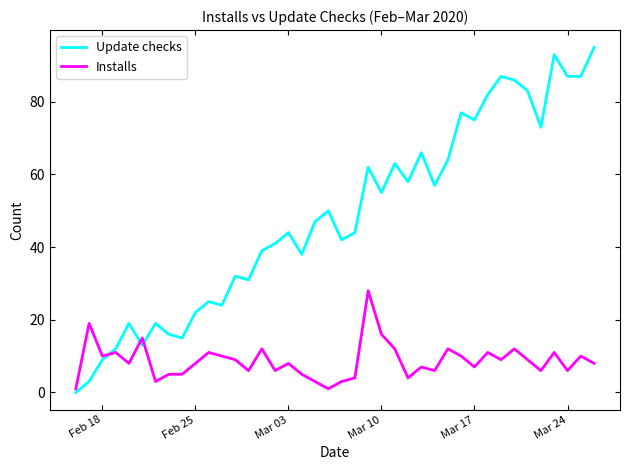

What is the highest value of the Update checks series?

95